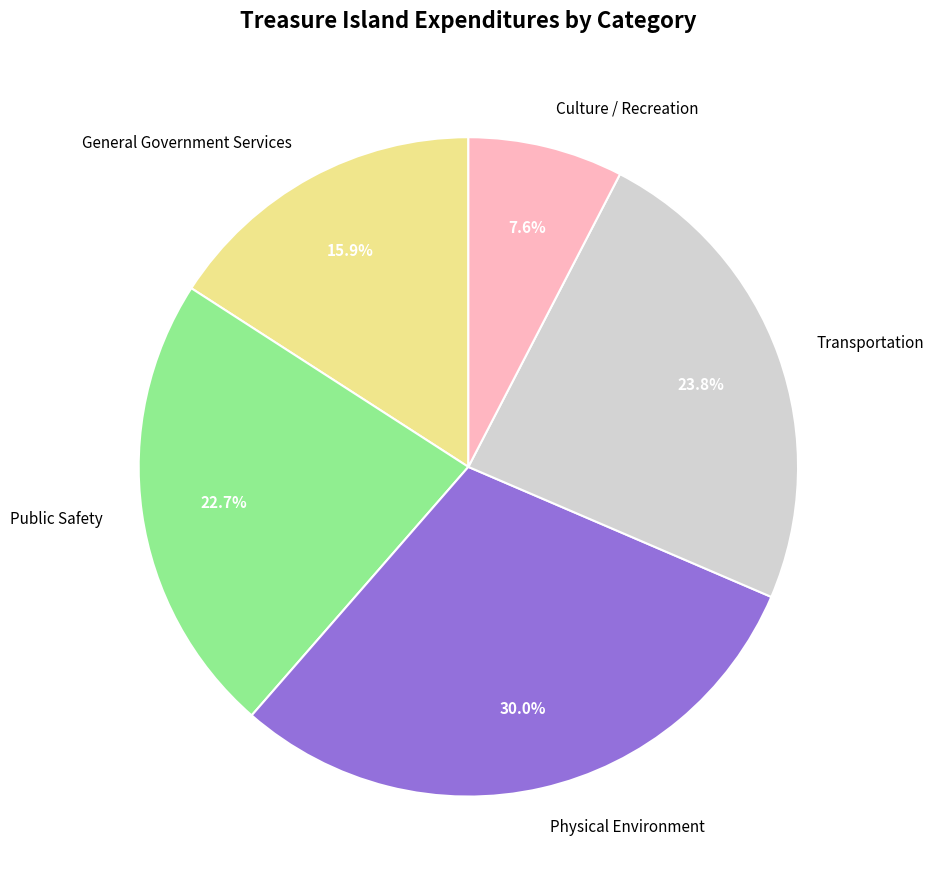

Which category has the biggest portion of the pie?

Physical Environment